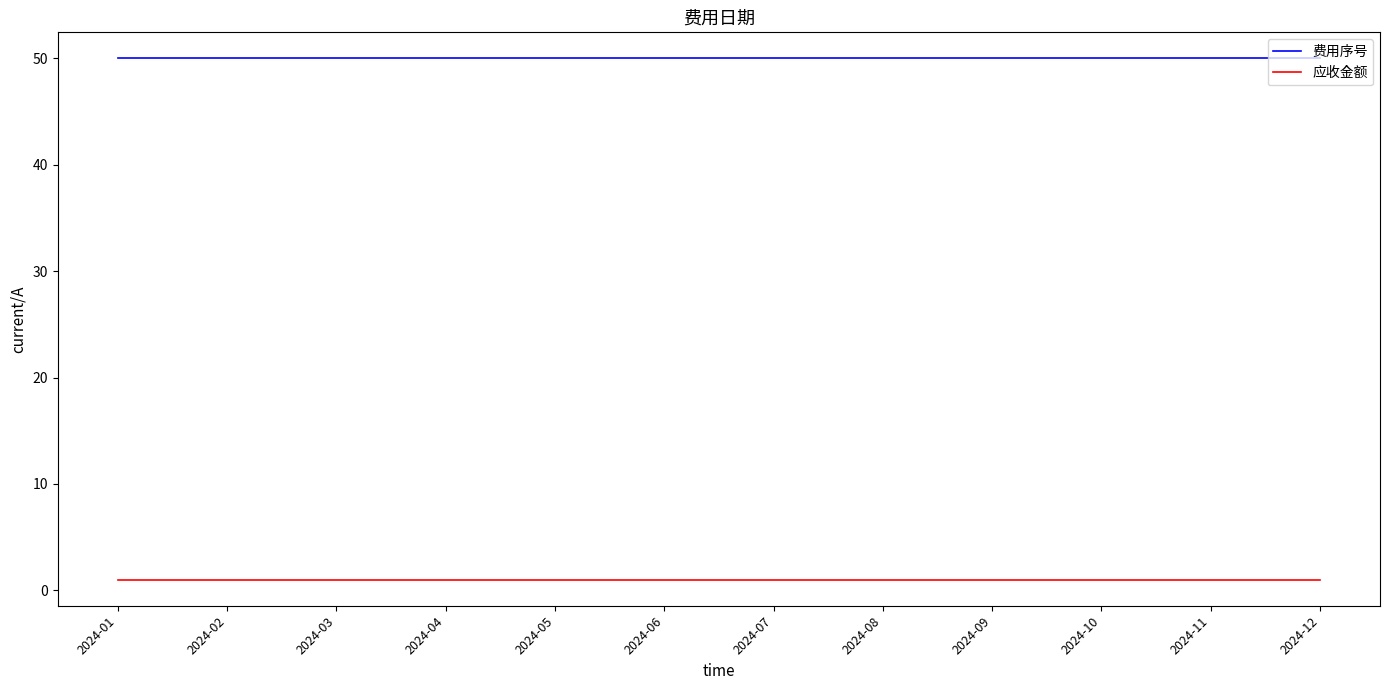

What is the approximate value of 费用序号 at 2024-02?

50